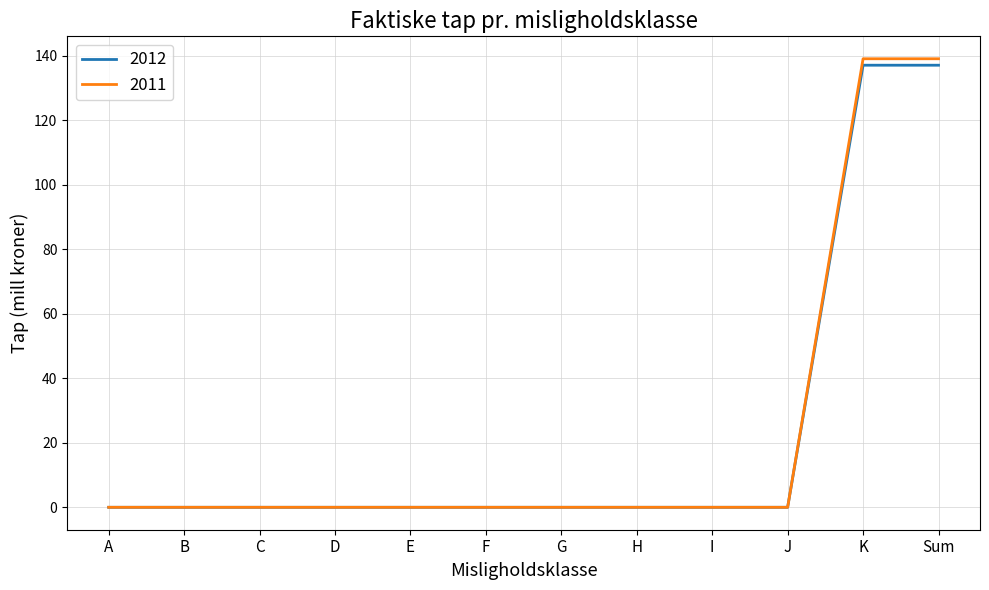

Is it true that 2011 equals 42 at B?

False